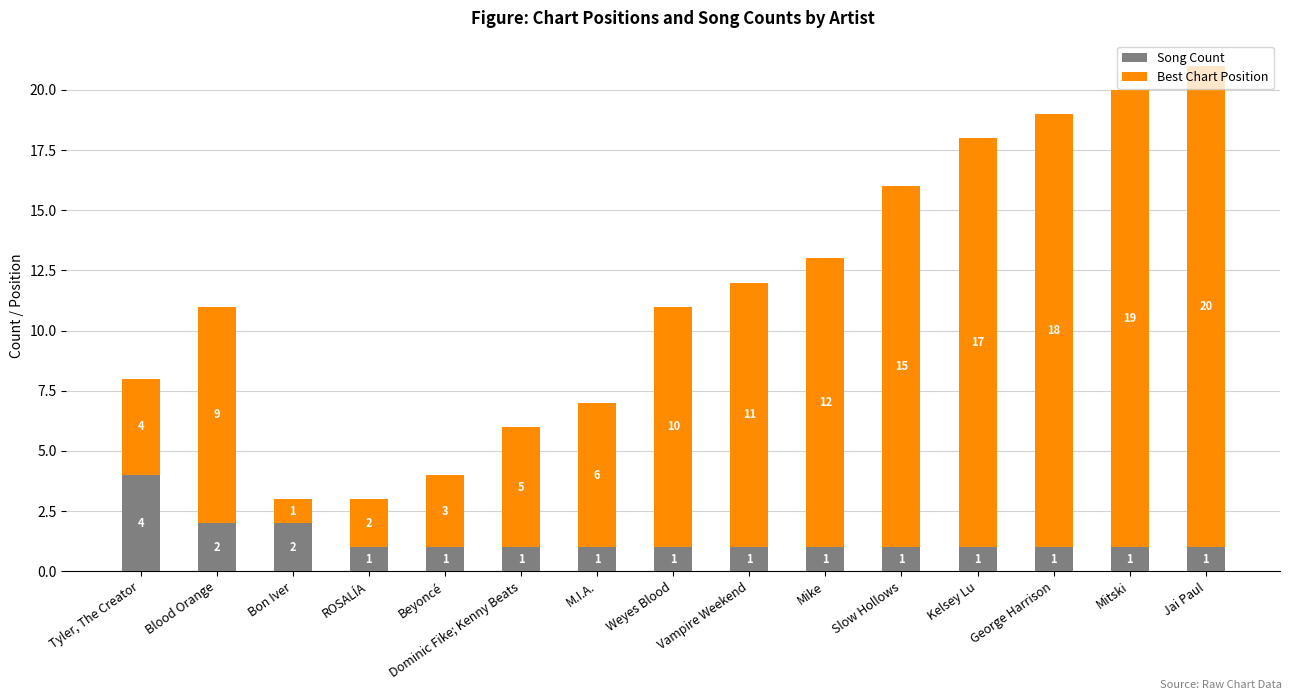

What is the sum of all Song Count values?

20